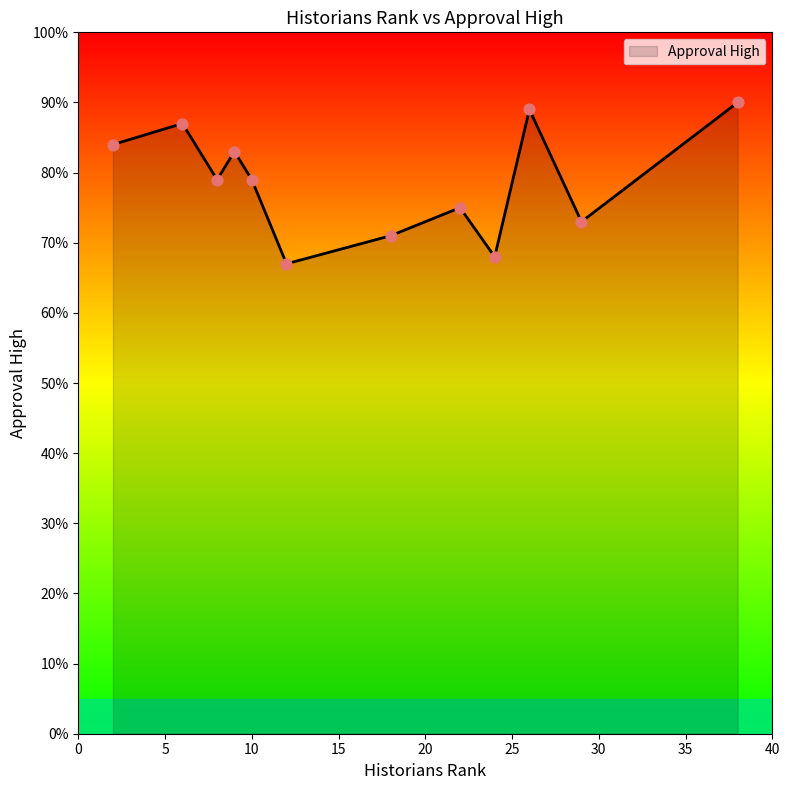

What is the smallest value displayed?

67